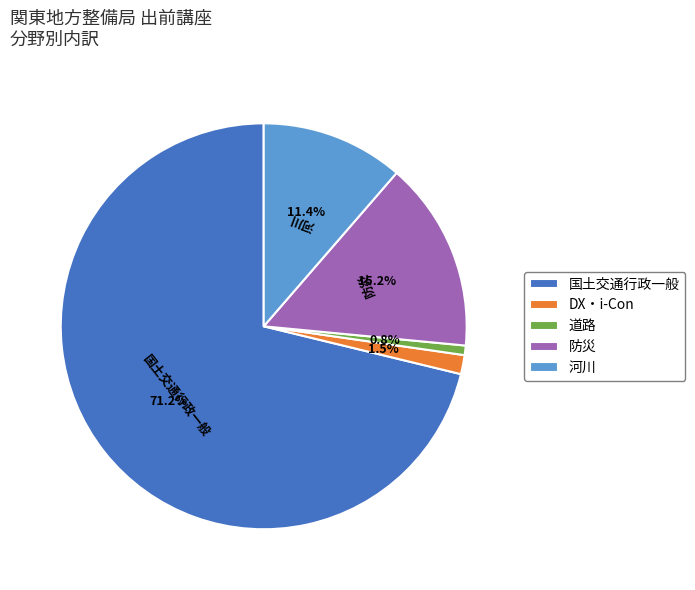

Is 道路 the majority of the pie?

No